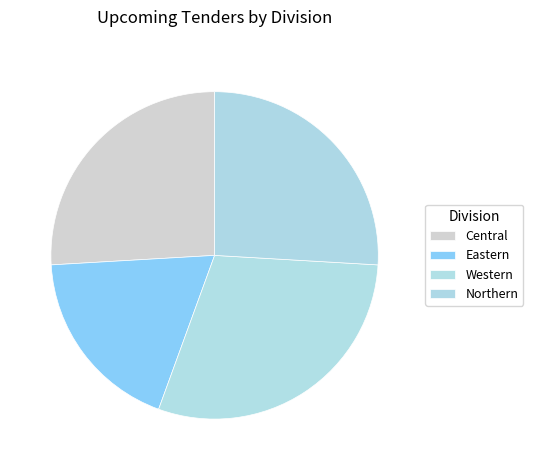

Does any single category account for the majority?

No